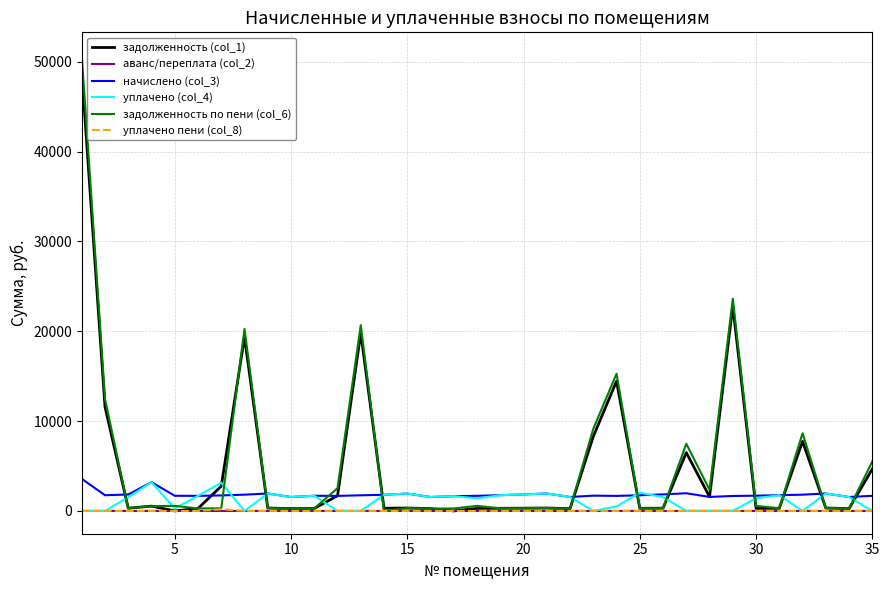

Which series has the widest spread of values?

задолженность по пени (col_6)